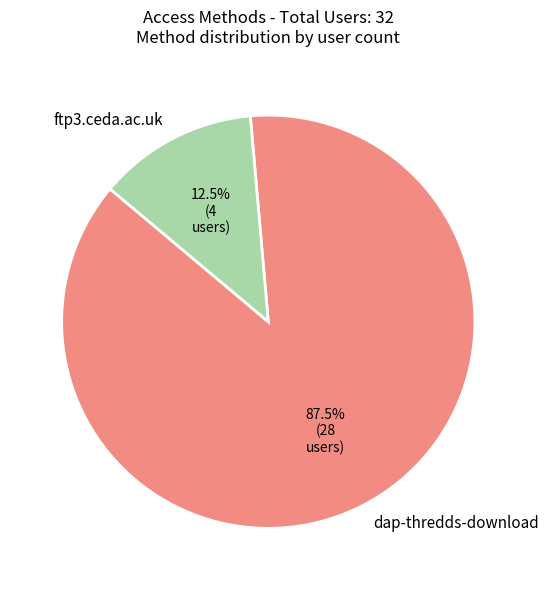

What is the ratio of the value at dap-thredds-download to the value at ftp3.ceda.ac.uk?

7.0